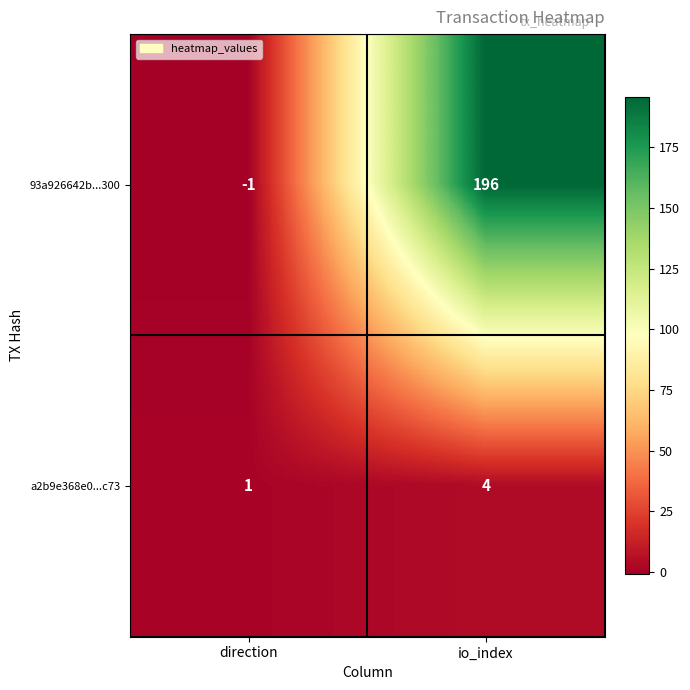

What is the sum of the 93a926642b...300 values at io_index and direction?

195